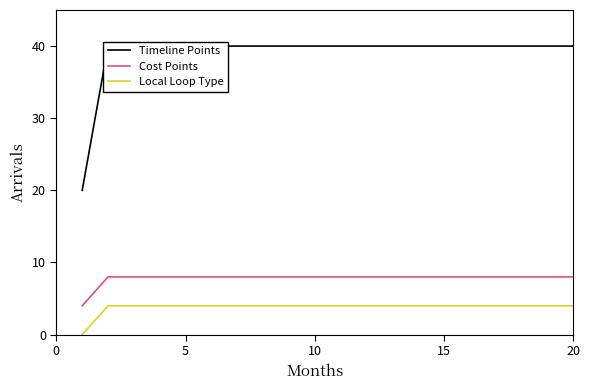

What is the highest value of the Cost Points series?

8